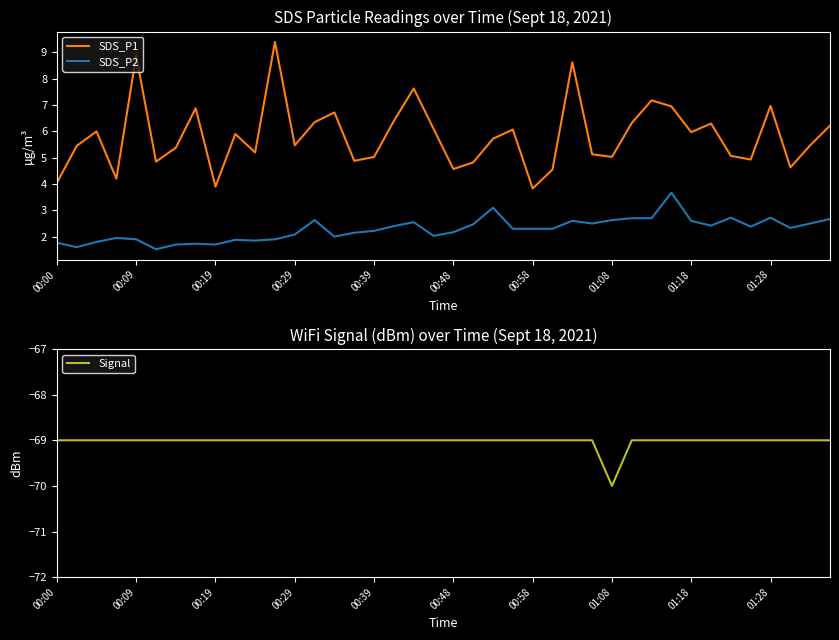

The value of SDS_P2 at 17 is 3.8. True or false?

False